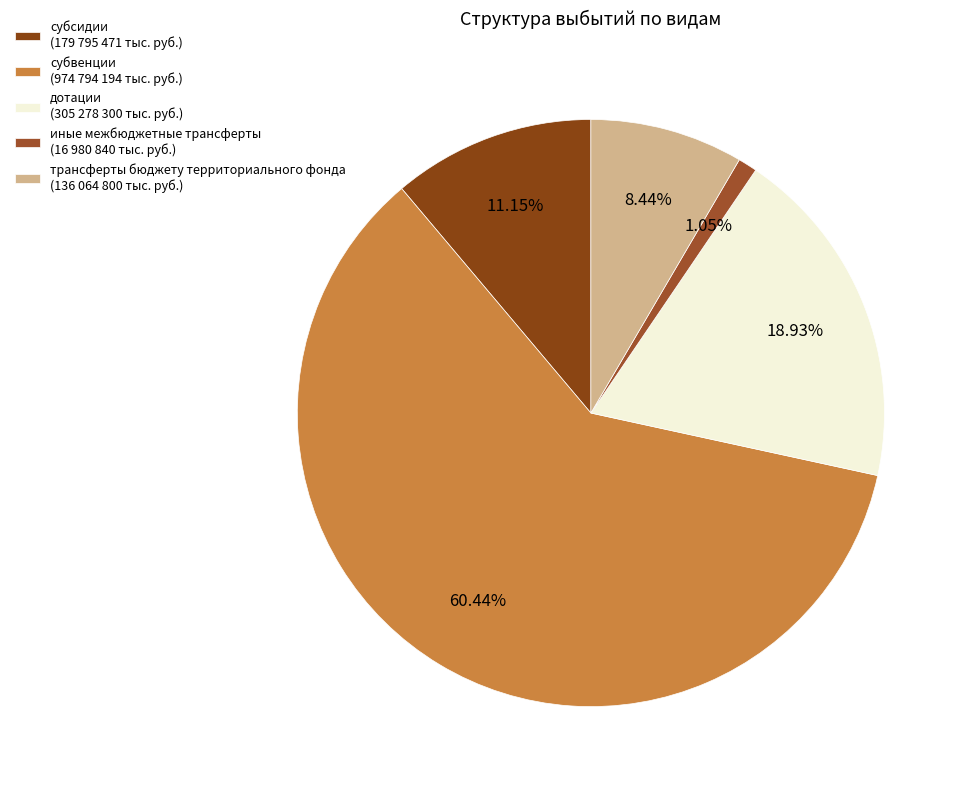

What percentage is the субсидии slice, to the nearest percent?

11%